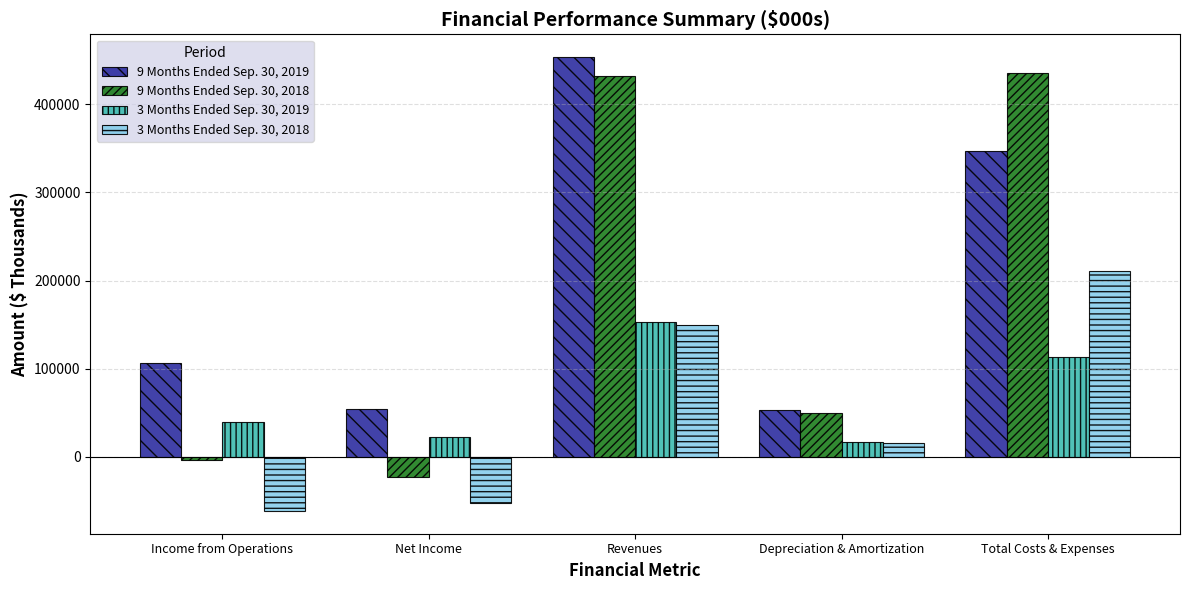

Are the bars grouped side by side (vs. stacked)?

Yes